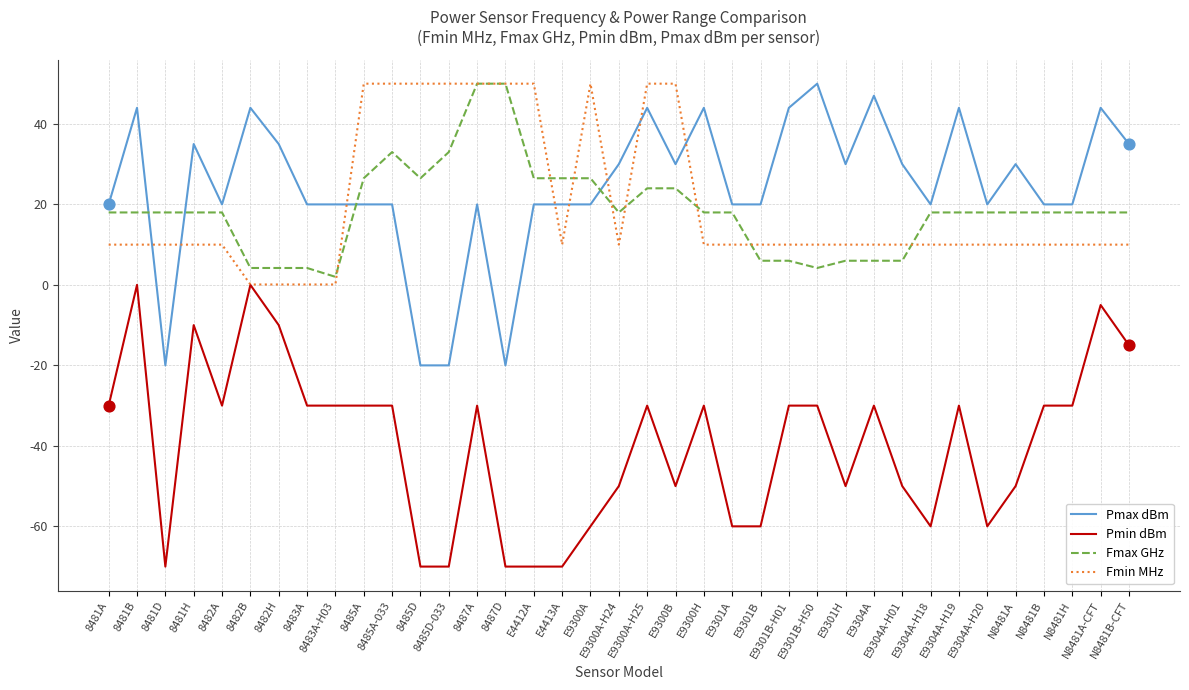

What are all the series names shown in the legend?

Pmax dBm, Pmin dBm, Fmax GHz, Fmin MHz